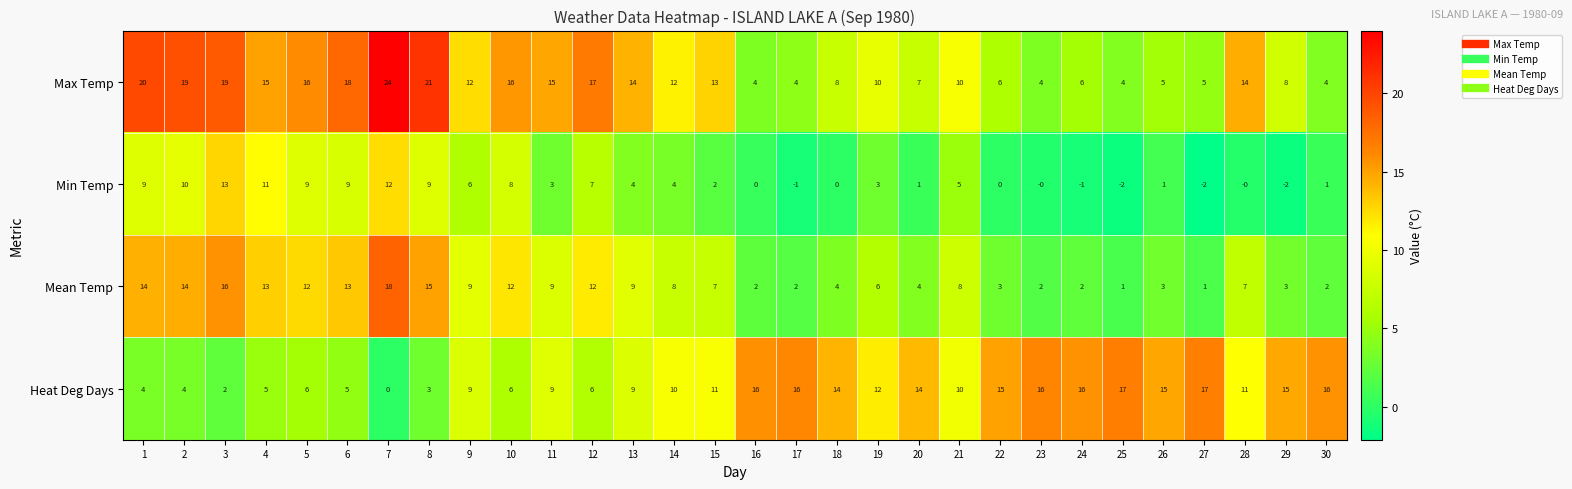

At which category is the sum across all series the highest?

7